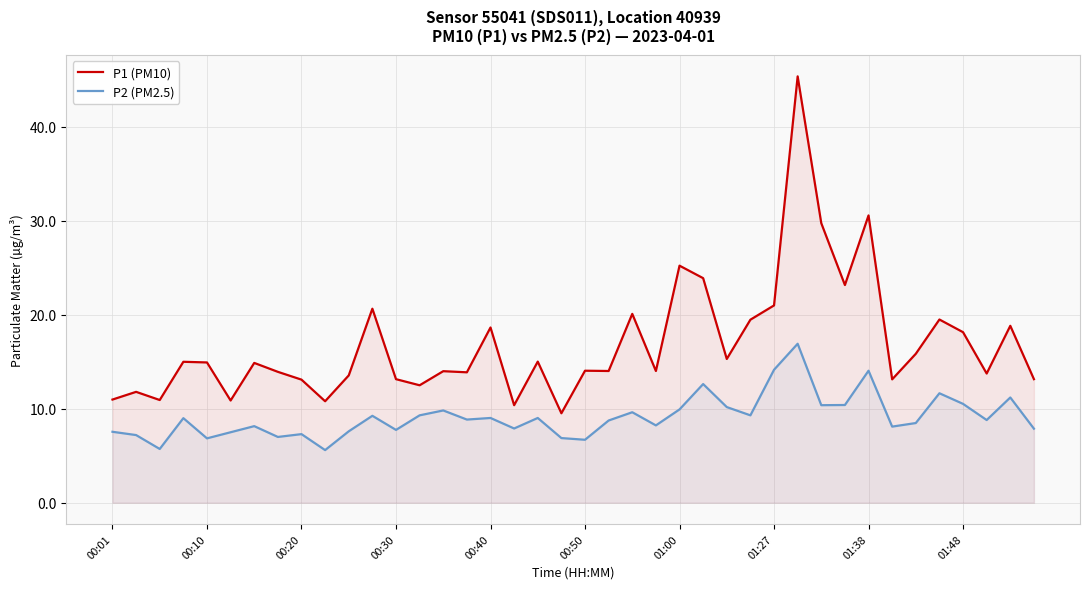

What is the greatest value displayed?

45.4